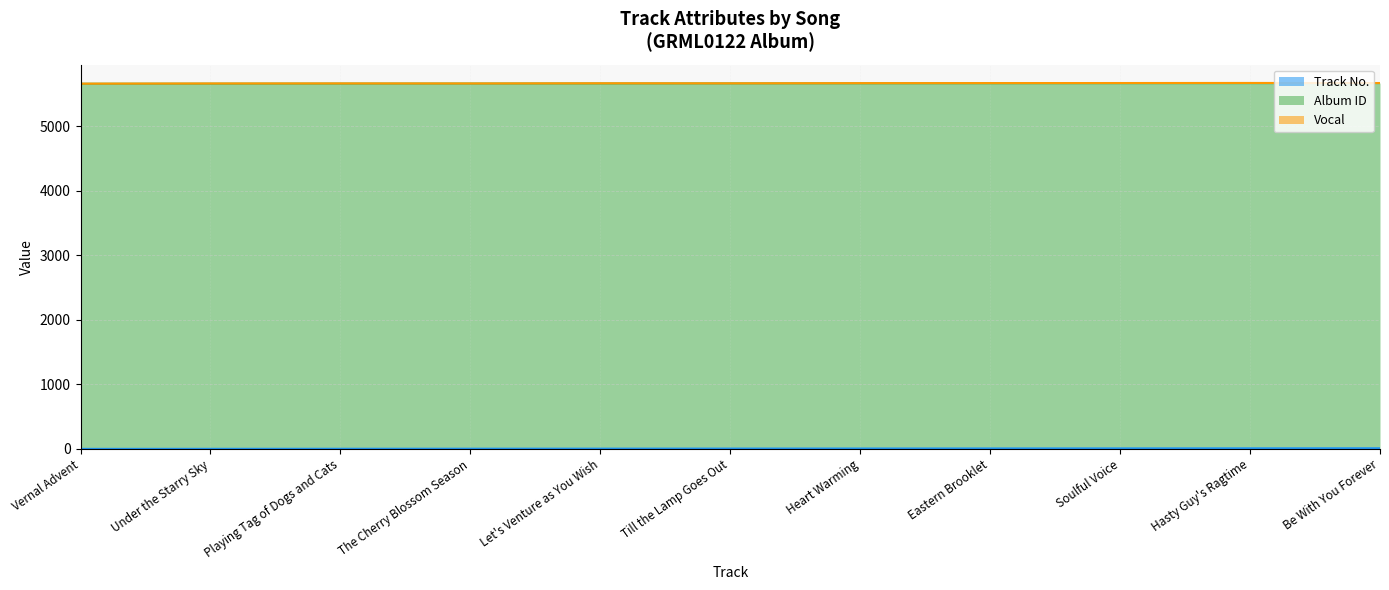

Count the number of data series in this chart.

3